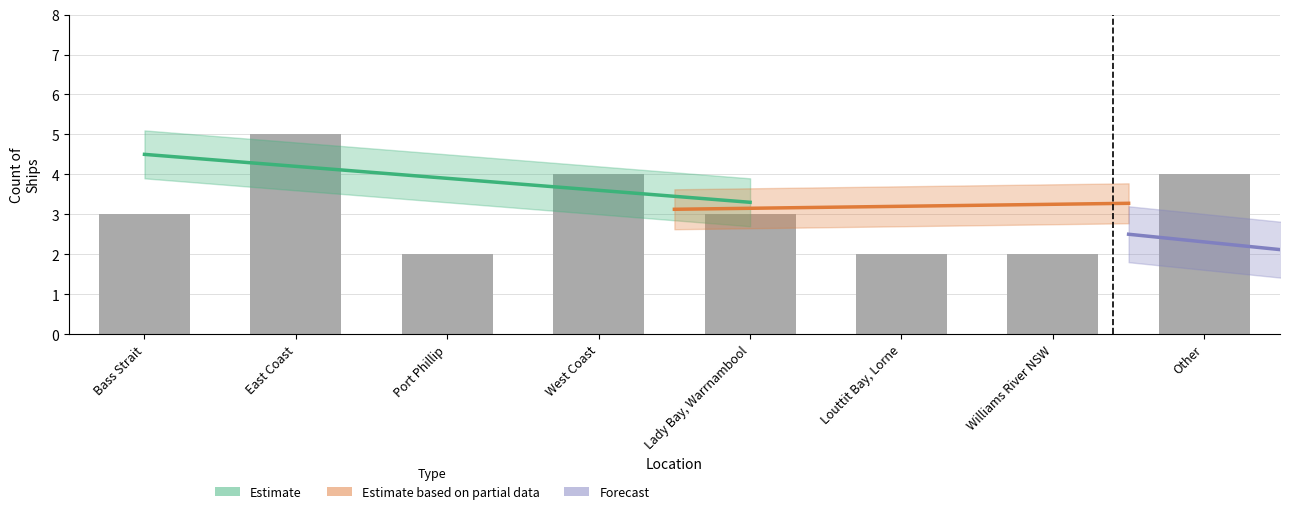

What is the label of the 5th bar from the right?

West Coast